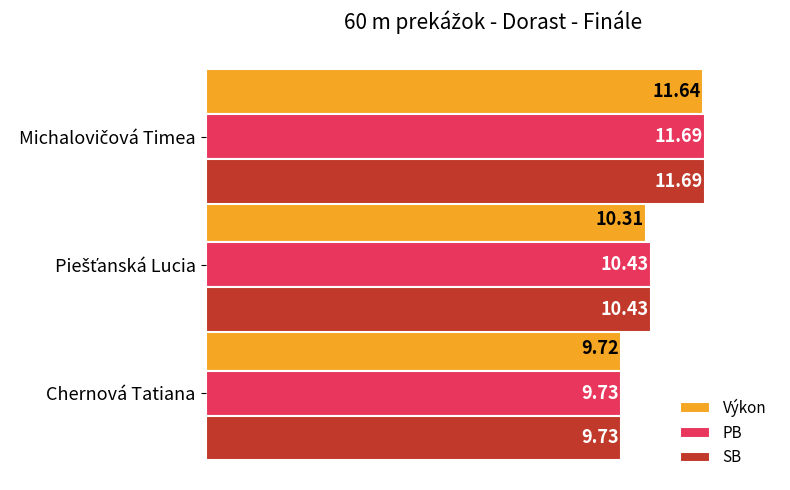

What is the difference between the maximum and minimum values in the Výkon series?

1.9